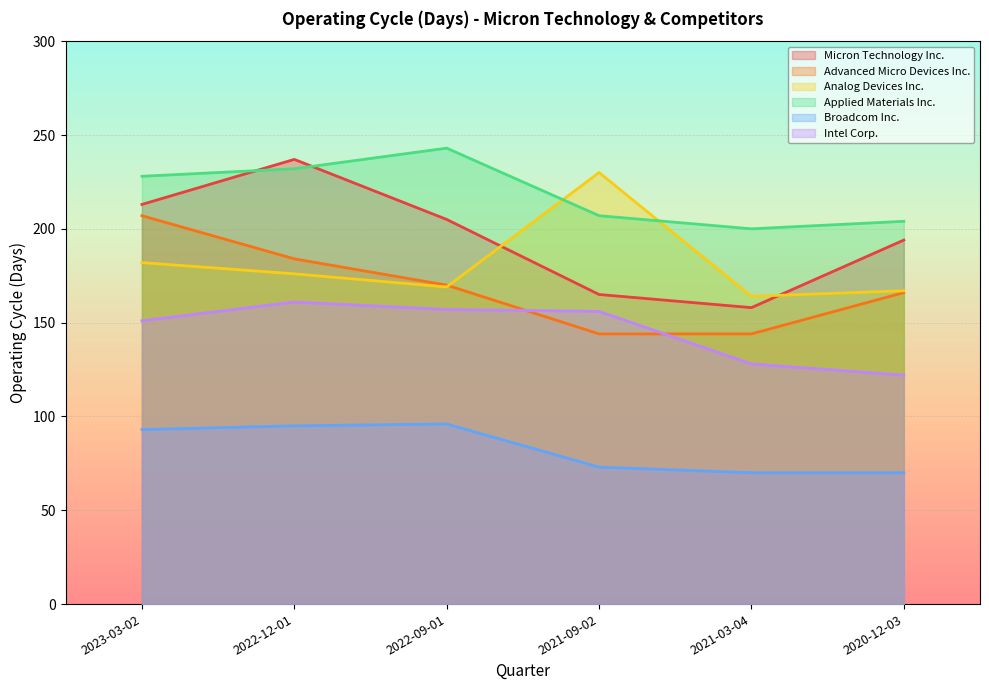

What is the difference between the Intel Corp. values at 2021-09-02 and 2023-03-02?

5